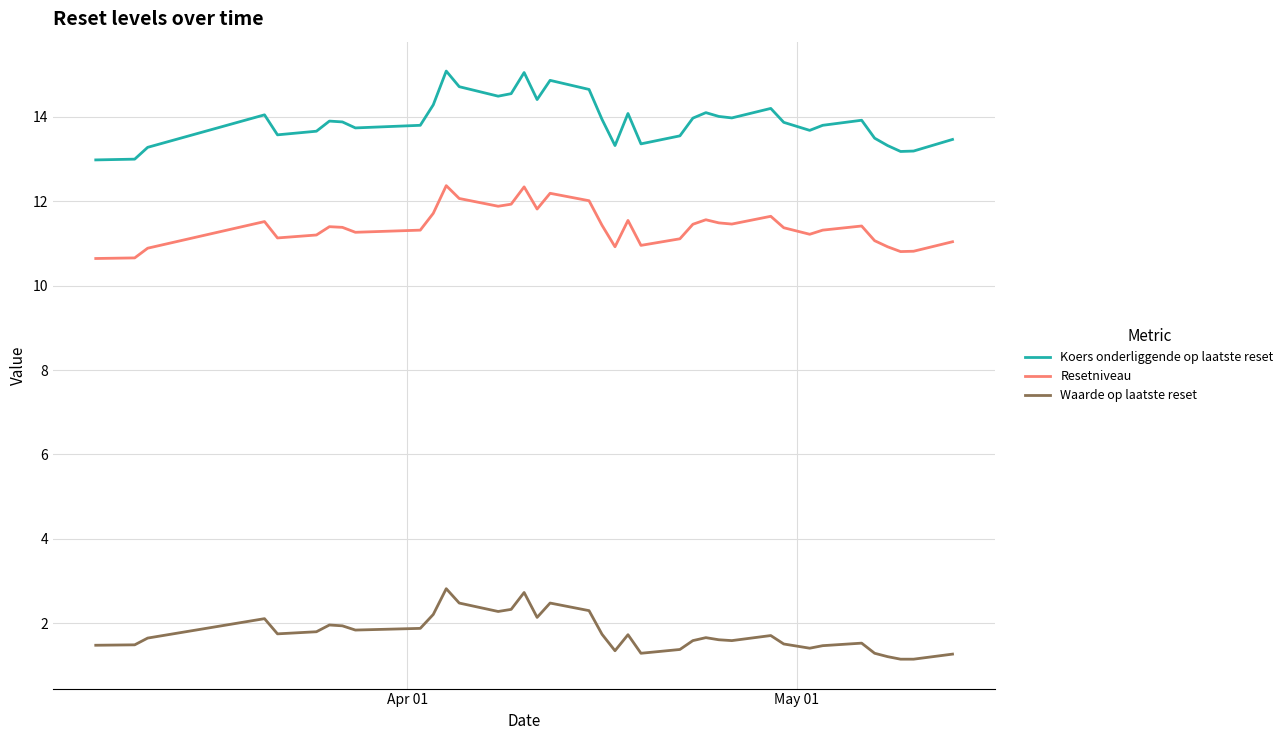

What is the average value of the Koers onderliggende op laatste reset series?

13.9